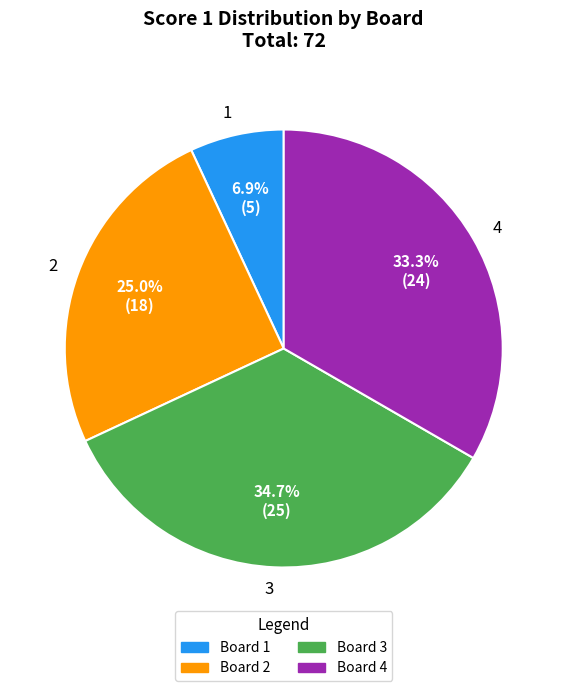

Does any single category account for the majority?

No